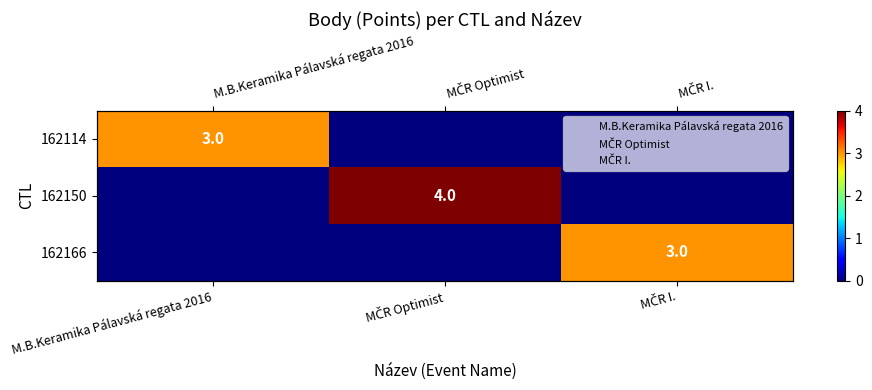

At M.B.Keramika Pálavská regata 2016, list the series in order from smallest to largest.

162150, 162166, 162114